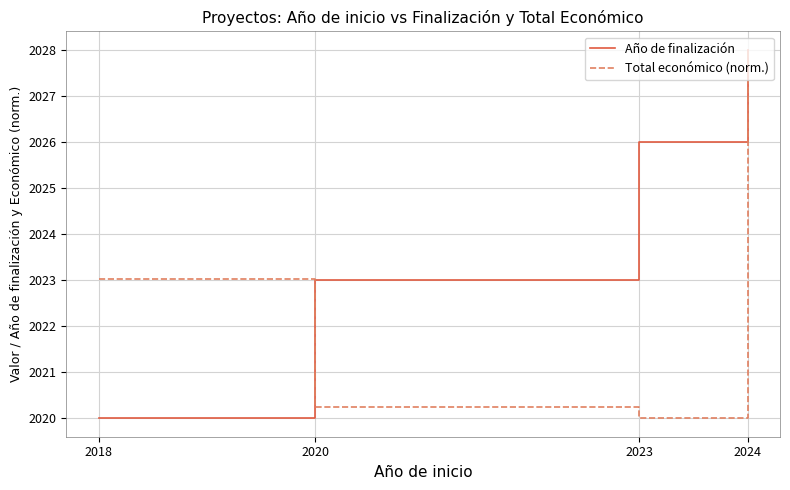

The value of Año de finalización at 2023 is 967.5. True or false?

False